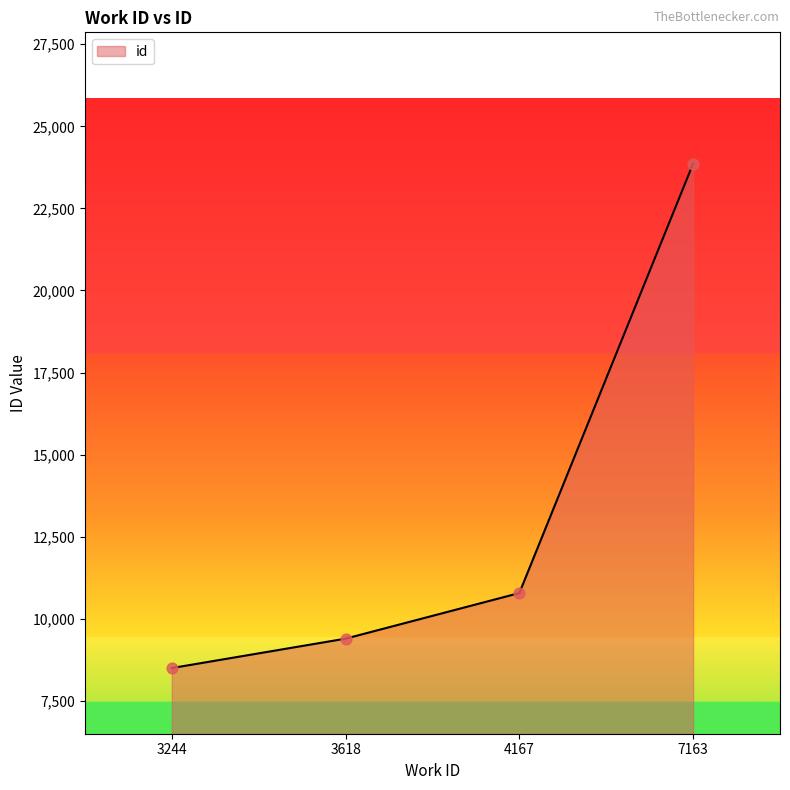

What is the change in value from 3244 to 4167?

+2285